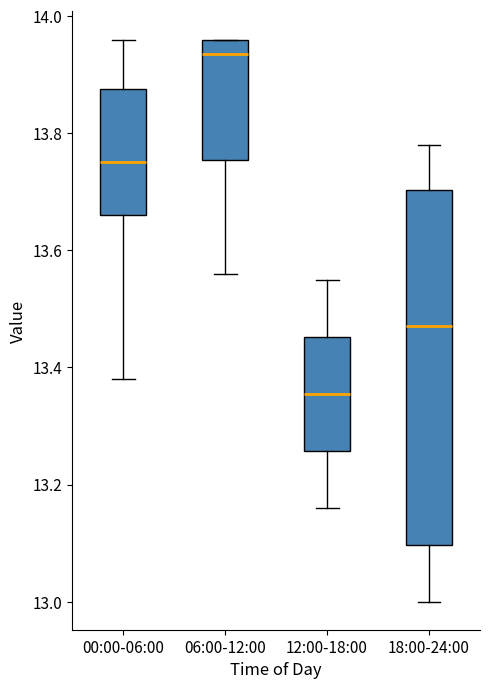

Which box's median line is the lowest?

12:00-18:00